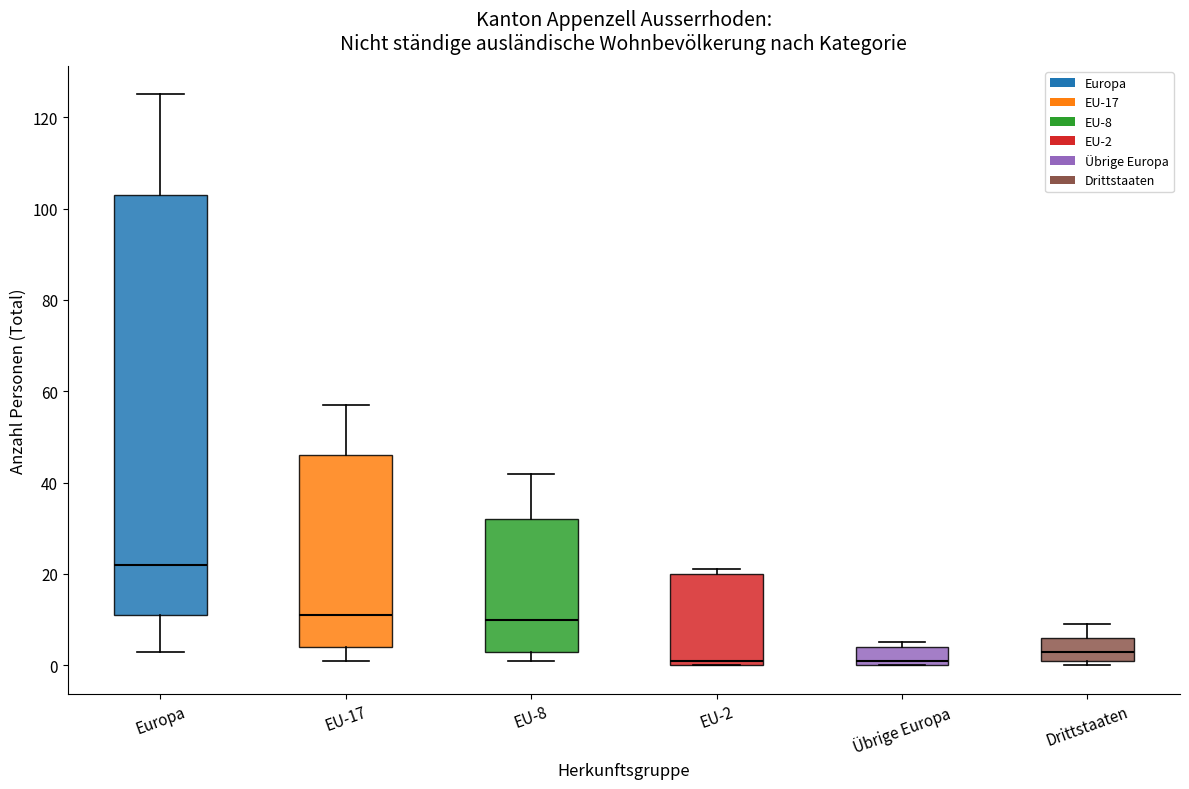

Reading left to right, transcribe this box plot: for each box, give where its median line is, the range the box spans, and where its two whiskers end, as read against the y-axis. The values are not printed on the chart, so give them approximately, as read against the axis.

Europa: median 22, box 12 to 104, whiskers 4 to 126
EU-17: median 12, box 4 to 46, whiskers 2 to 58
EU-8: median 10, box 4 to 32, whiskers 2 to 42
EU-2: median 2, box 0 to 20, whiskers 0 to 22
Übrige Europa: median 2, box 0 to 4, whiskers 0 to 6
Drittstaaten: median 4, box 2 to 6, whiskers 0 to 10